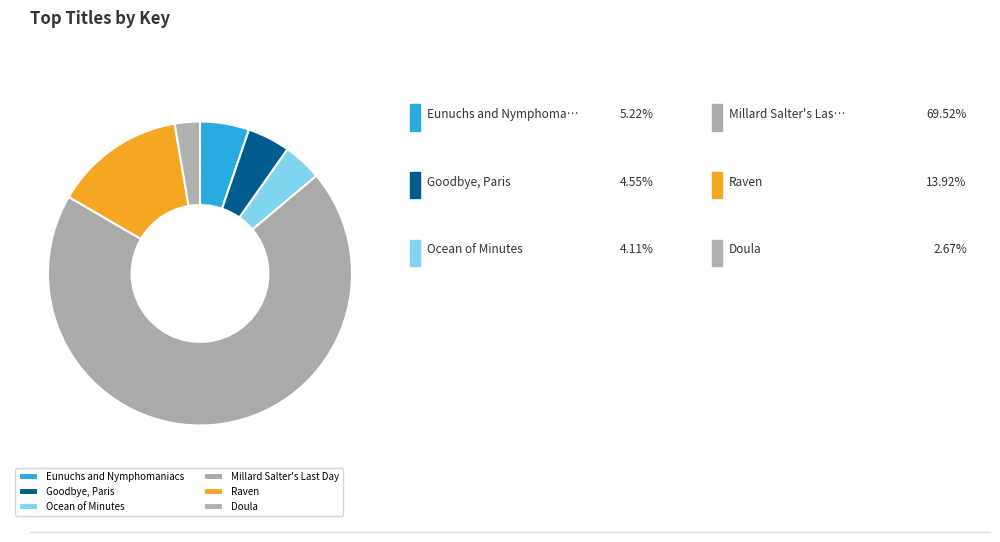

Is it true that Doula is 9% of the pie?

False